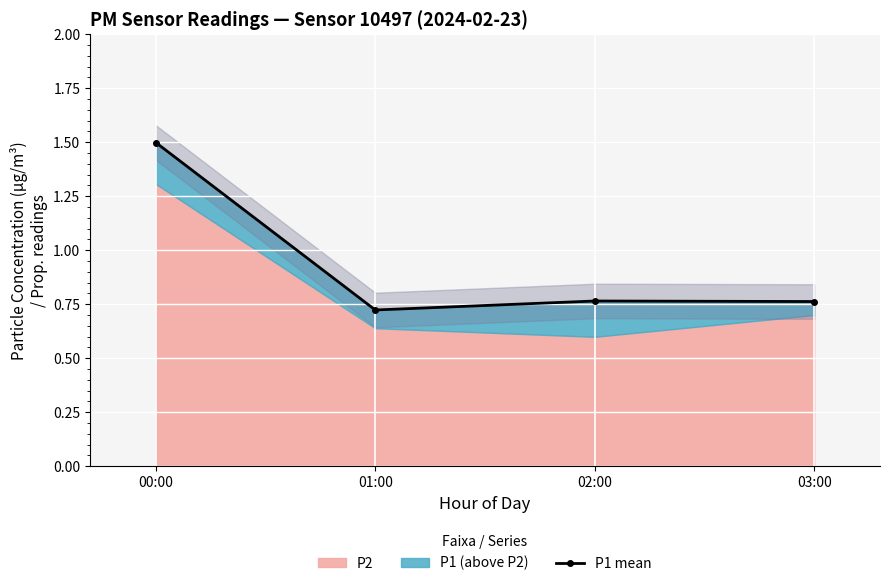

Which label corresponds to the largest value in the chart?

00:00